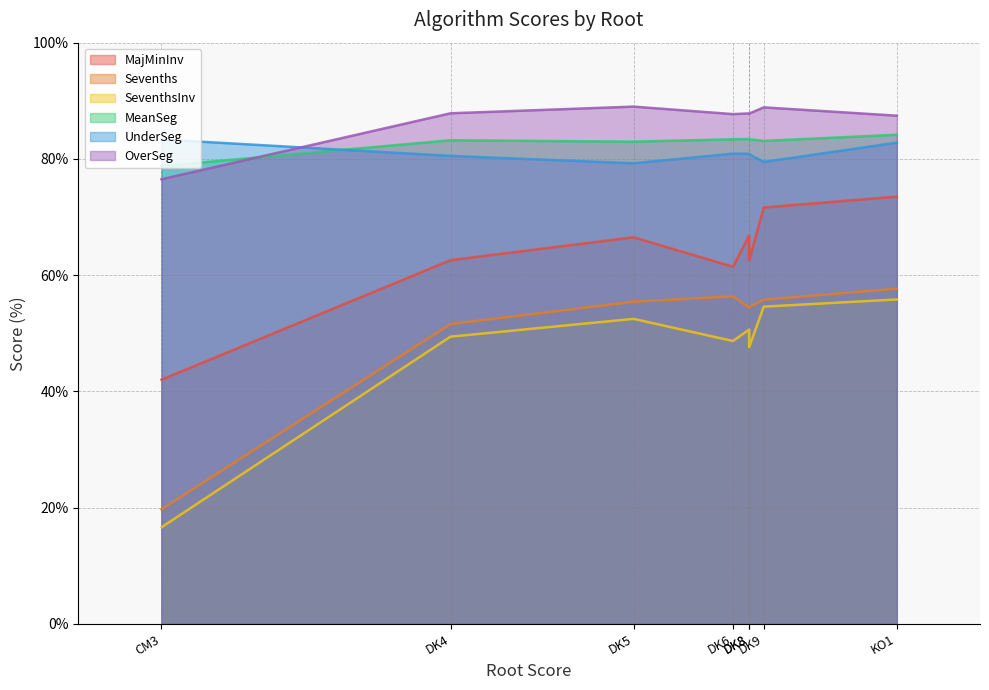

True or false: Sevenths and UnderSeg cross at least once.

False